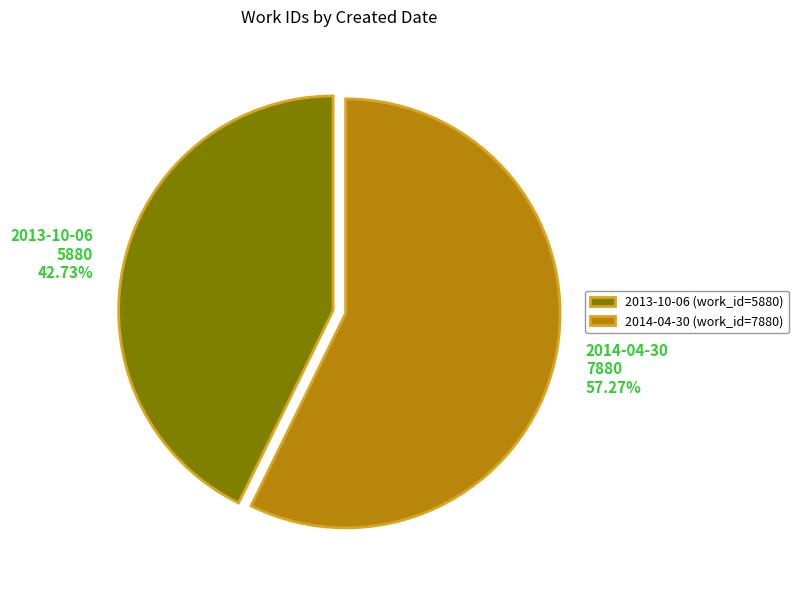

What is the total percentage of 2013-10-06 and 2014-04-30?

100.0%